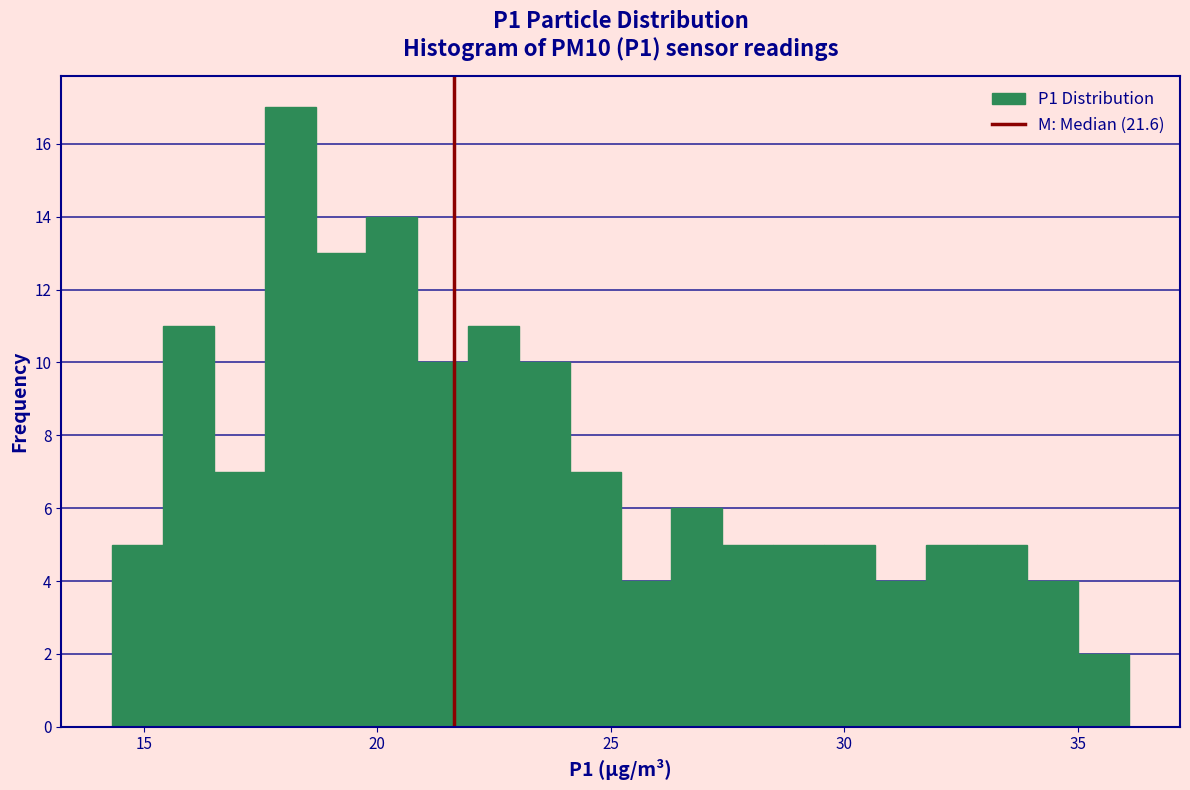

Read against the x-axis, roughly where is the centre of the tallest bar?

18.0